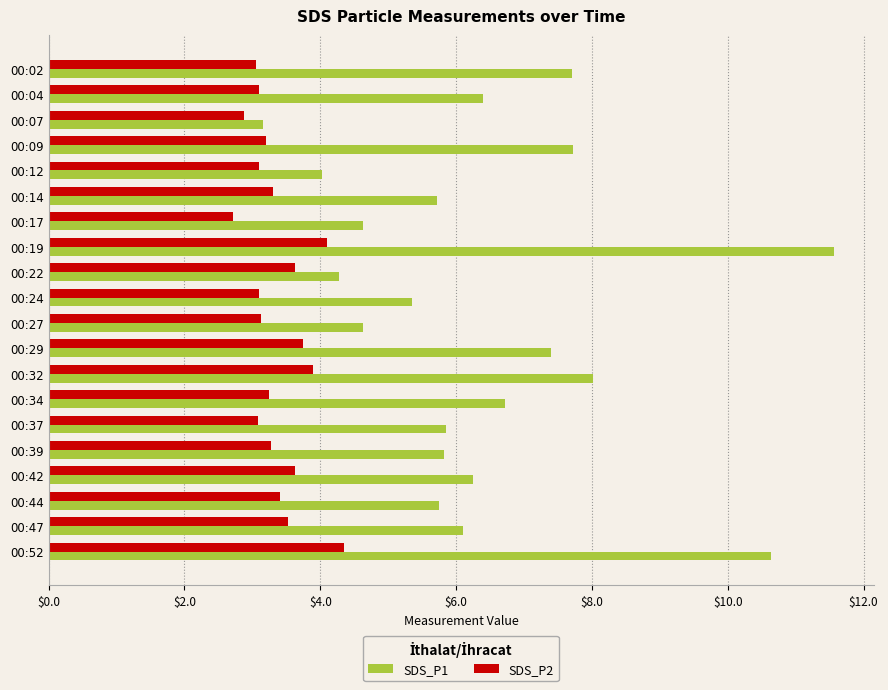

What is the minimum value shown in the chart?

2.7